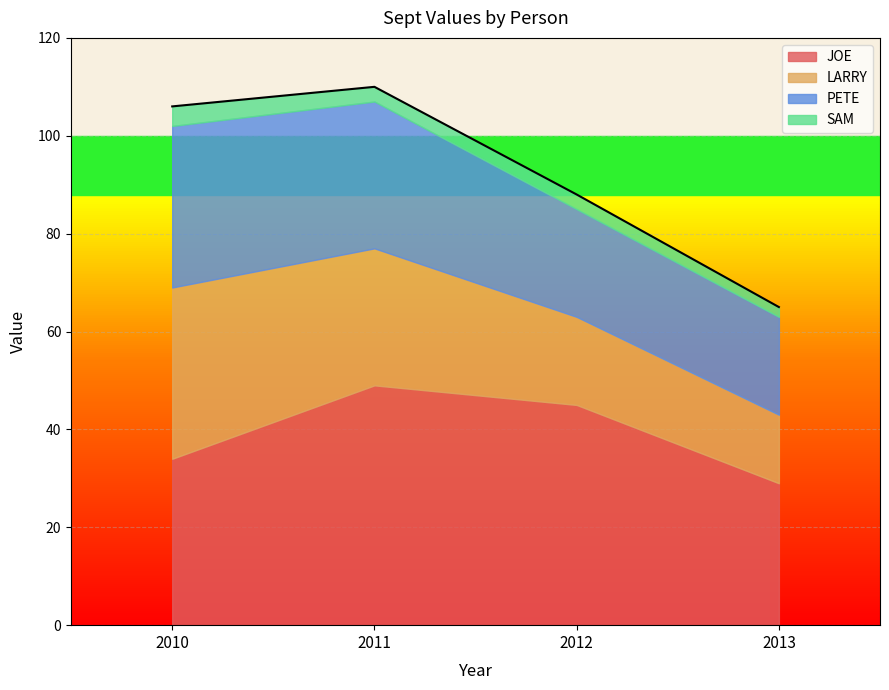

Which series has the widest spread of values?

LARRY